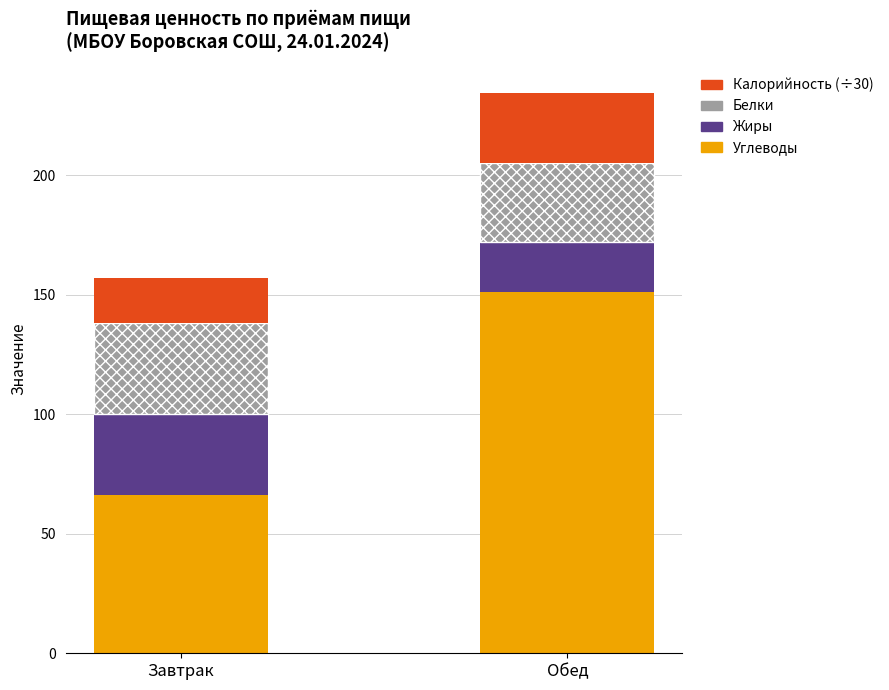

What is the minimum value for Углеводы?

66.0